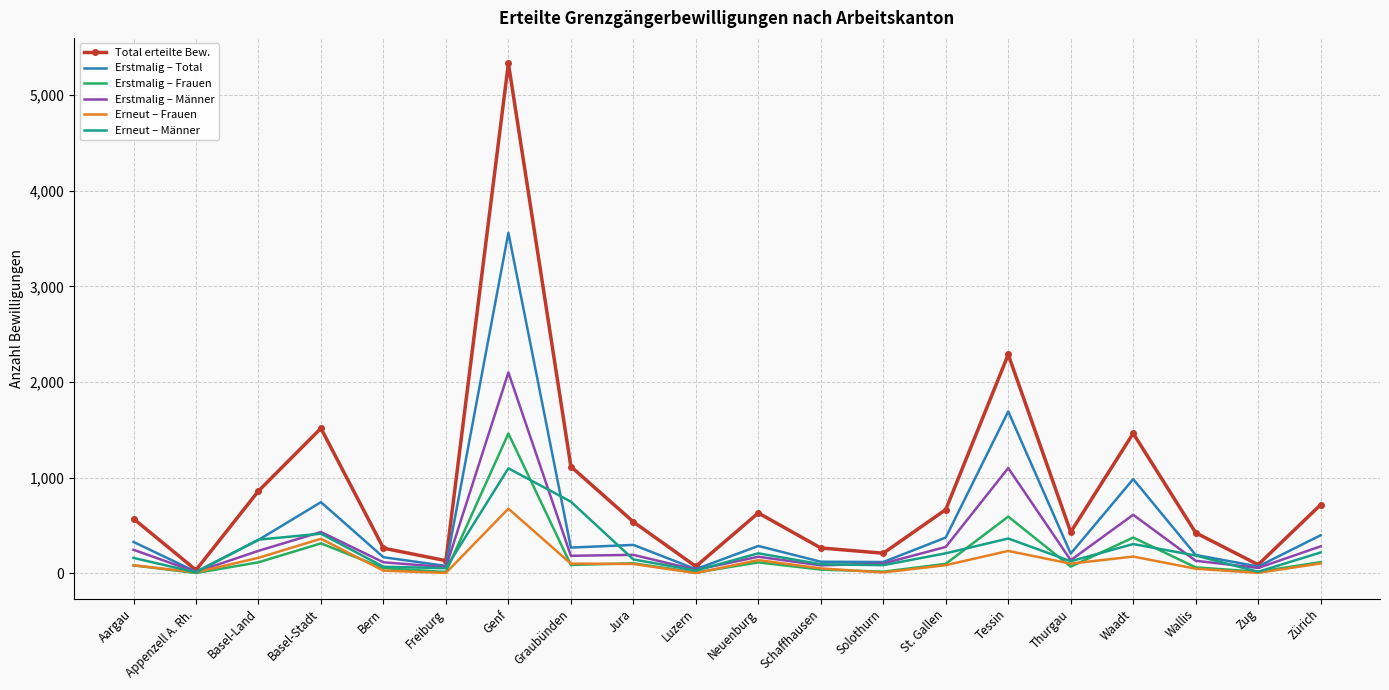

Between Genf and Zug, which series saw the biggest shift?

Total erteilte Bew.